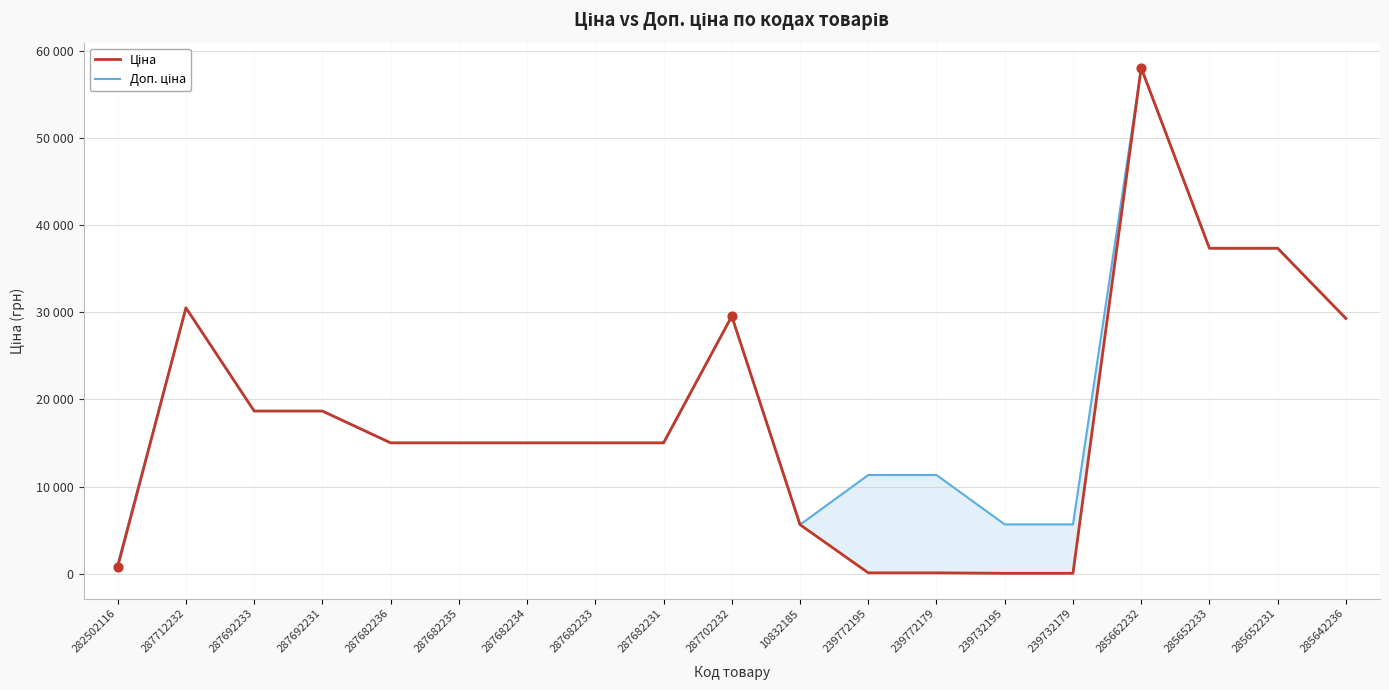

At which category is the sum across all series the highest?

285662232